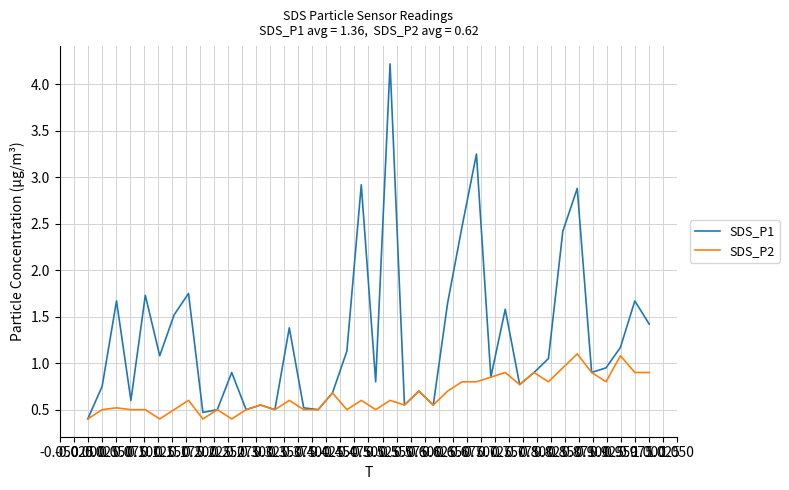

Which series has the widest spread of values?

SDS_P1